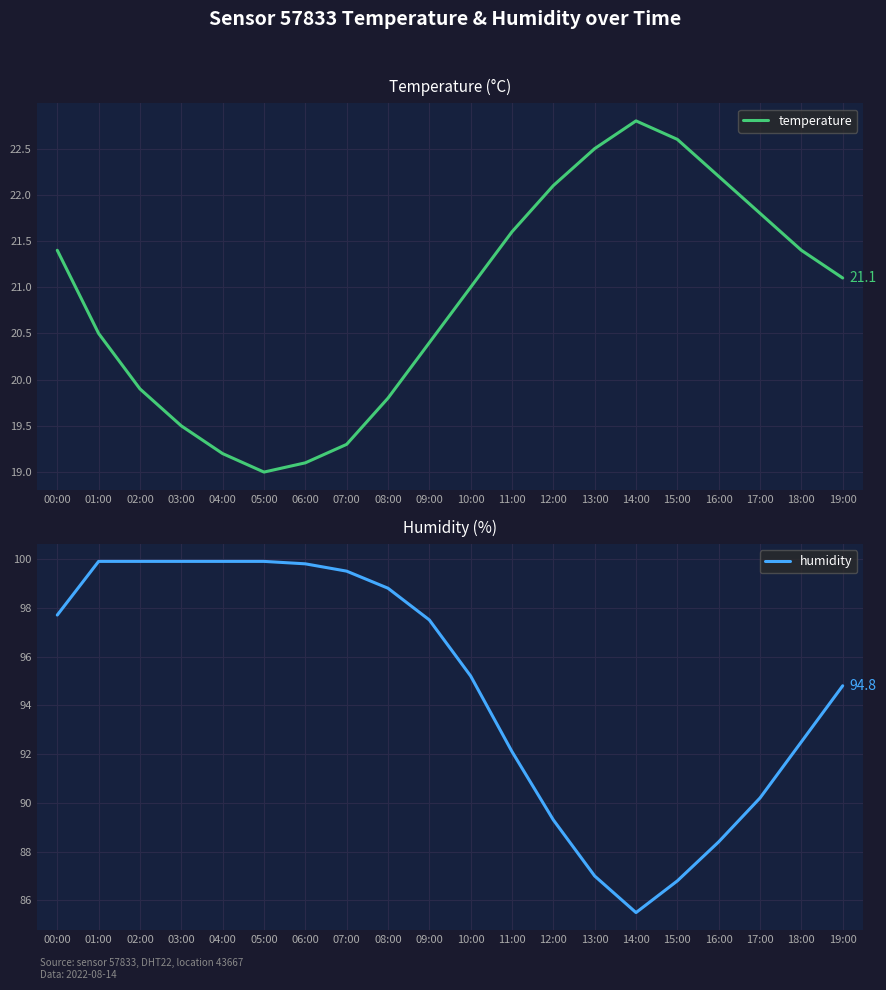

What position from the left is 15:00?

16